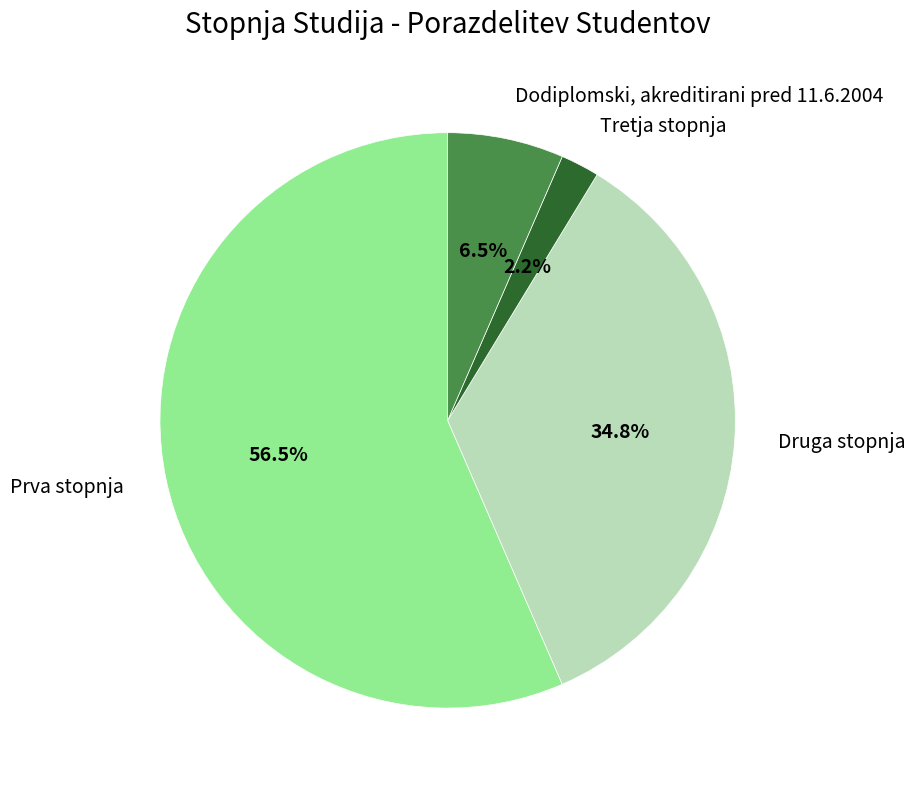

How many segments does this pie chart have?

4